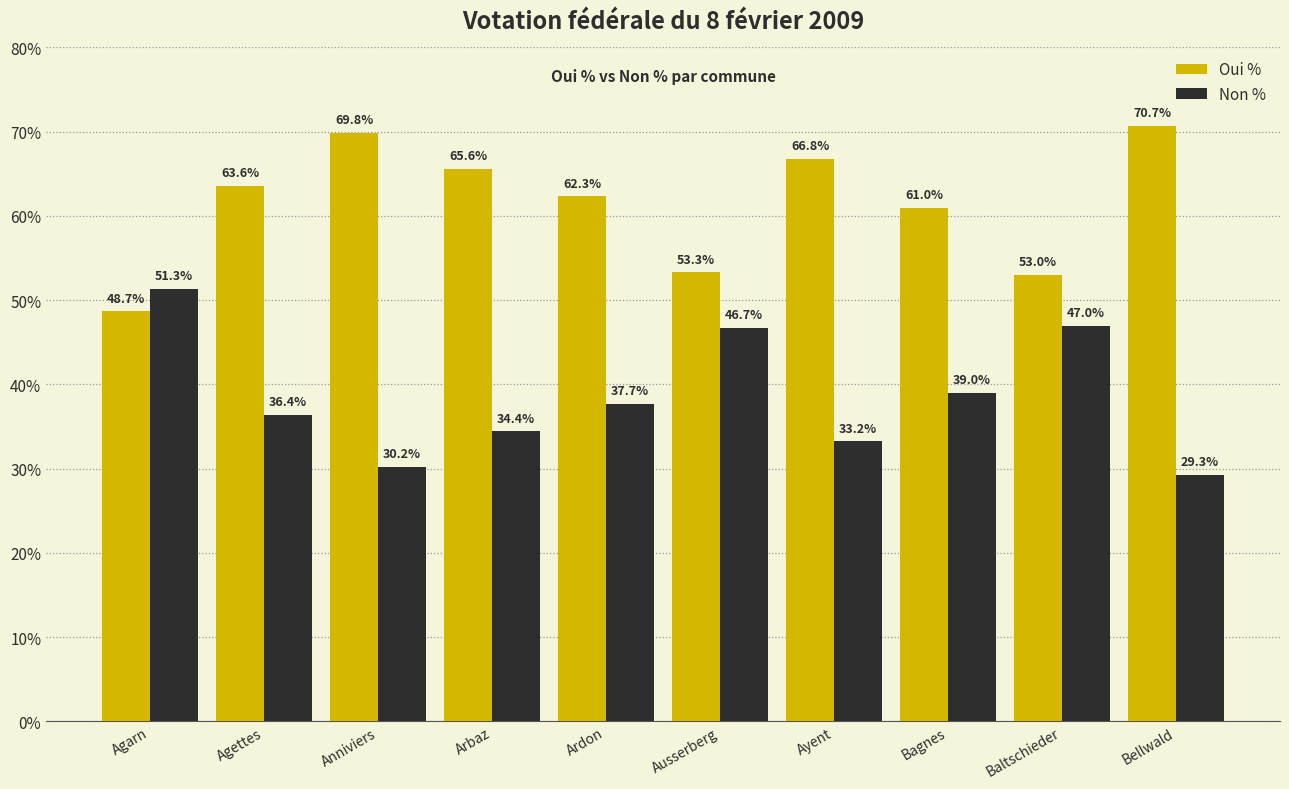

True or false: Non % has a value of 83.1 at Agarn.

False